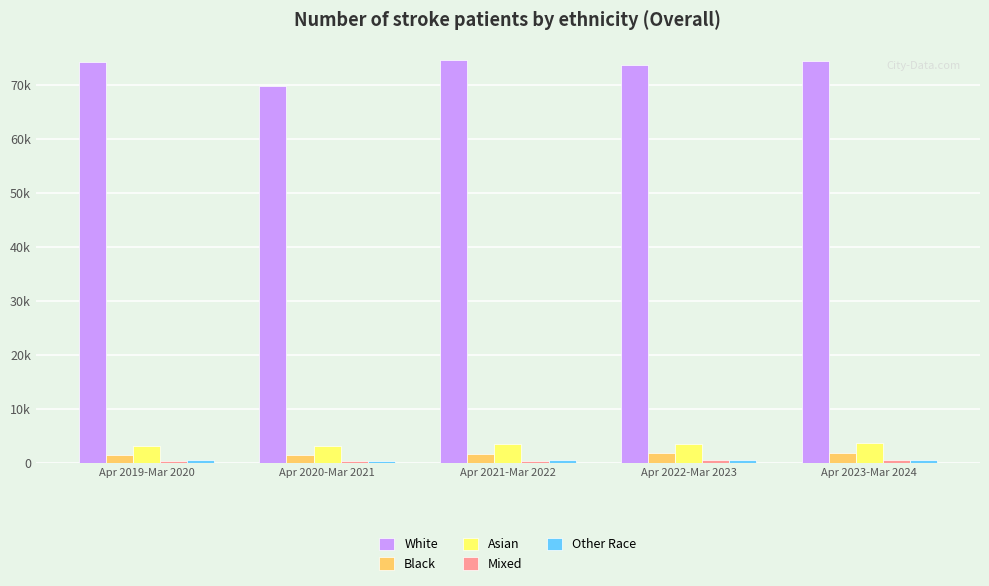

True or false: Asian has a value of 806 at Apr 2022-Mar 2023.

False